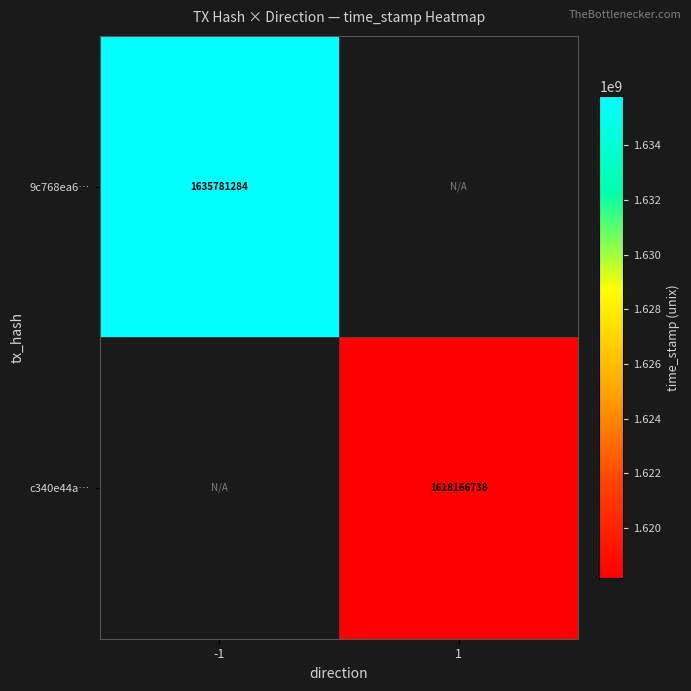

True or false: c340e44a… has a value of 1618166738 at 1.

True